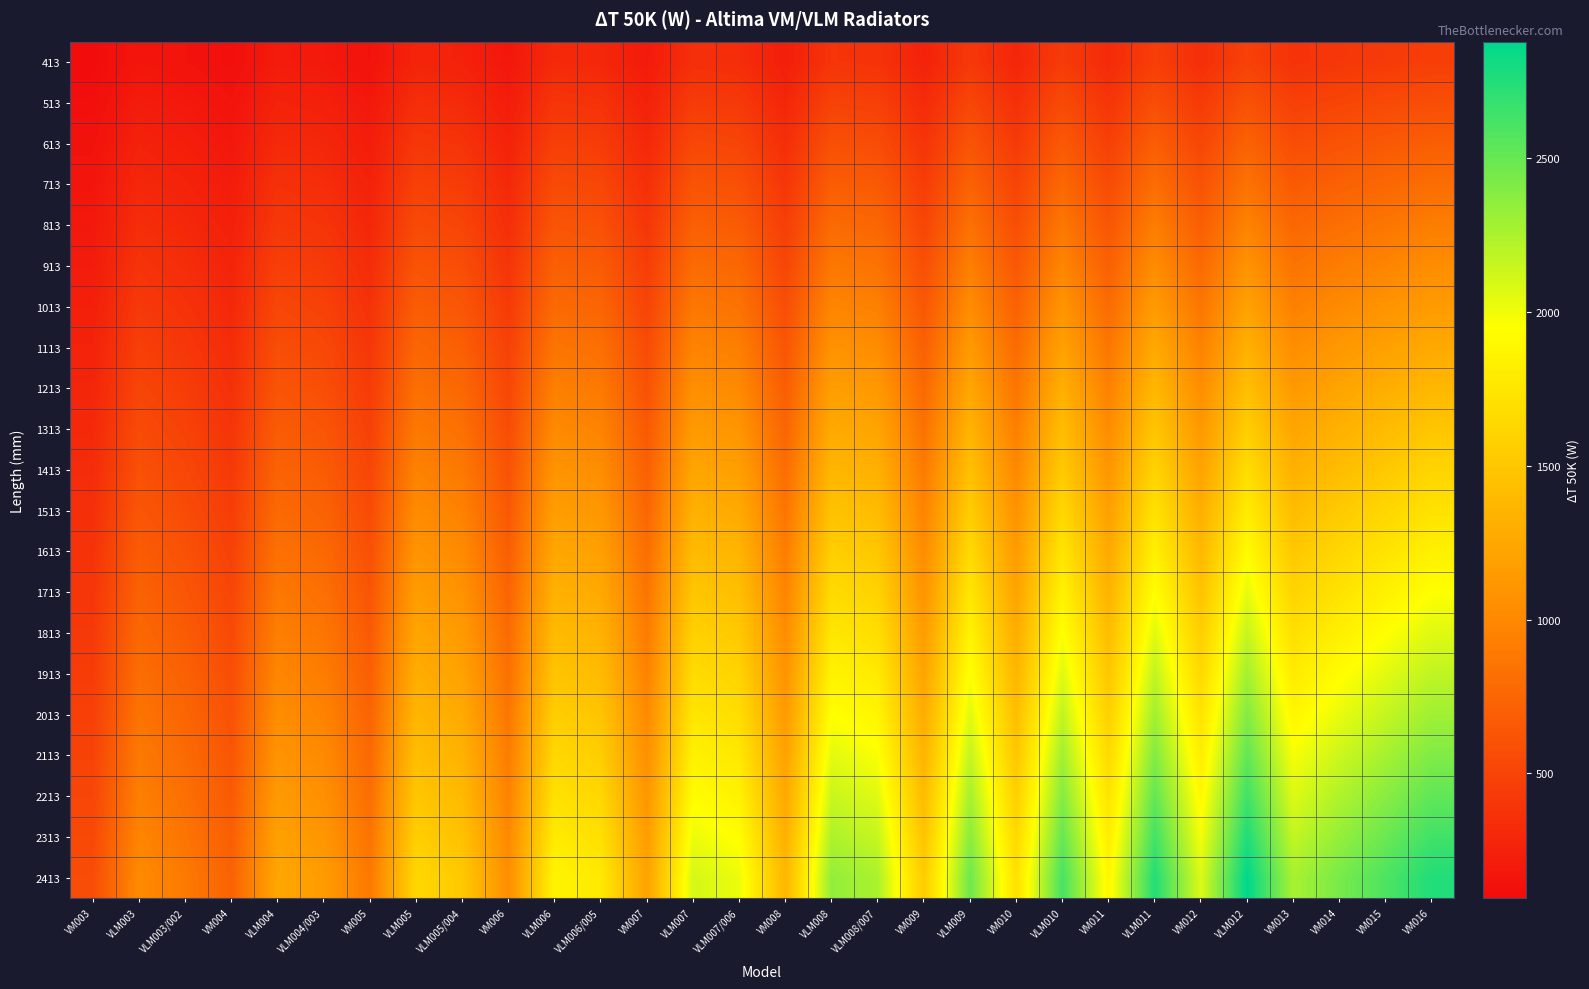

Between VLM003/002 and VLM006/005, which is larger?

VLM006/005